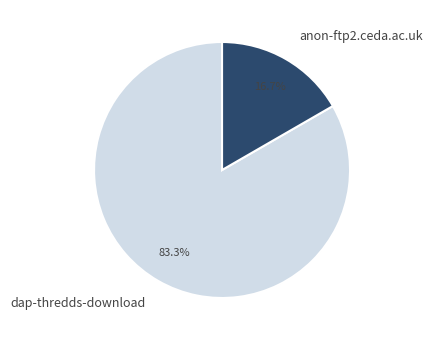

Rank the categories by value from lowest to highest.

anon-ftp2.ceda.ac.uk, dap-thredds-download